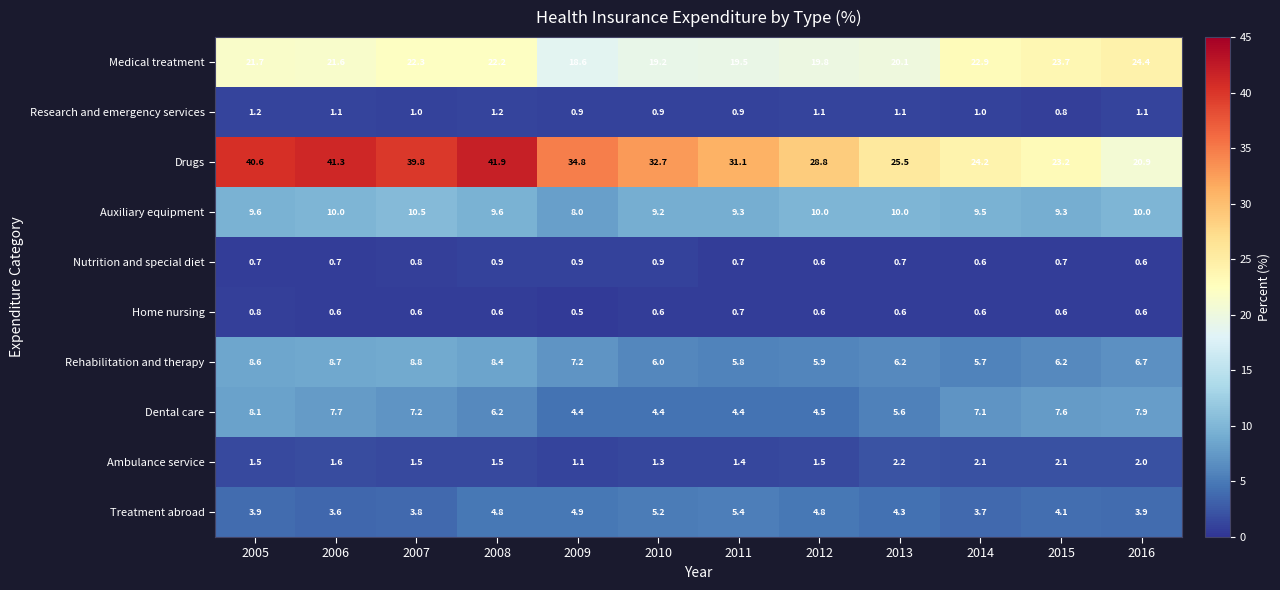

Which label corresponds to the smallest value in the chart?

2009